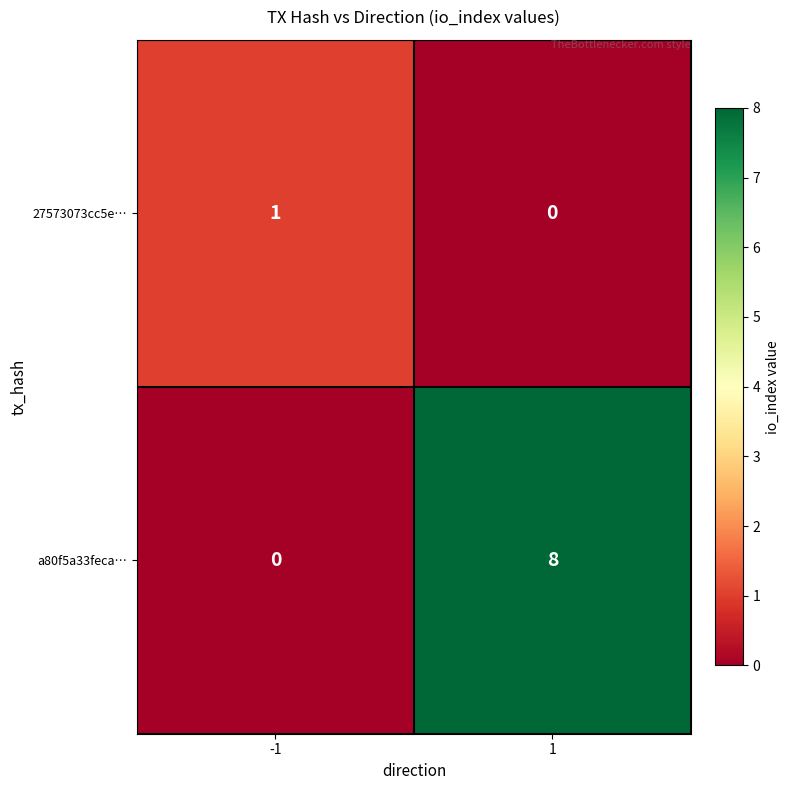

Rank the series at 1 from highest to lowest value.

a80f5a33feca…, 27573073cc5e…